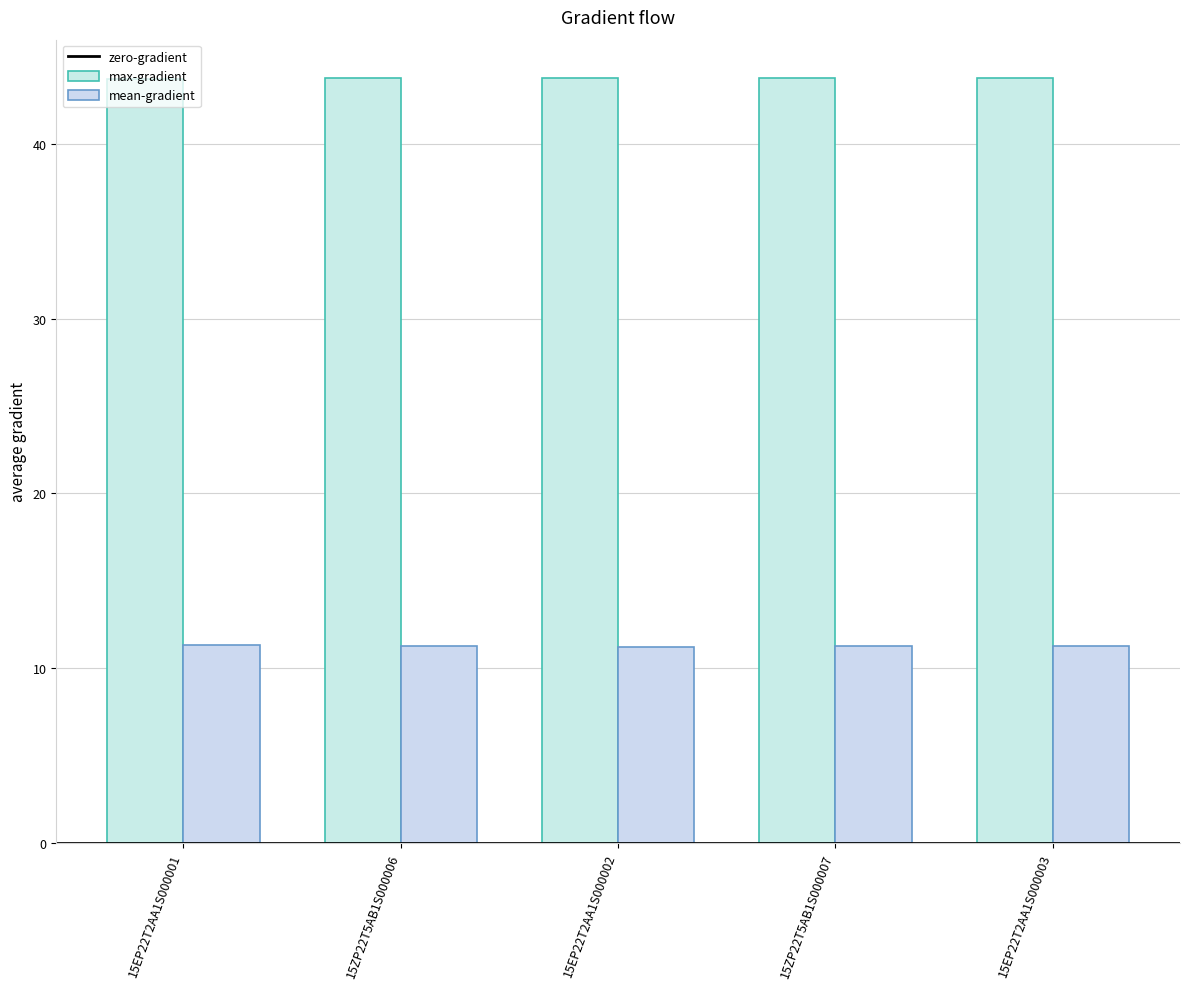

How many bars are there in total?

10